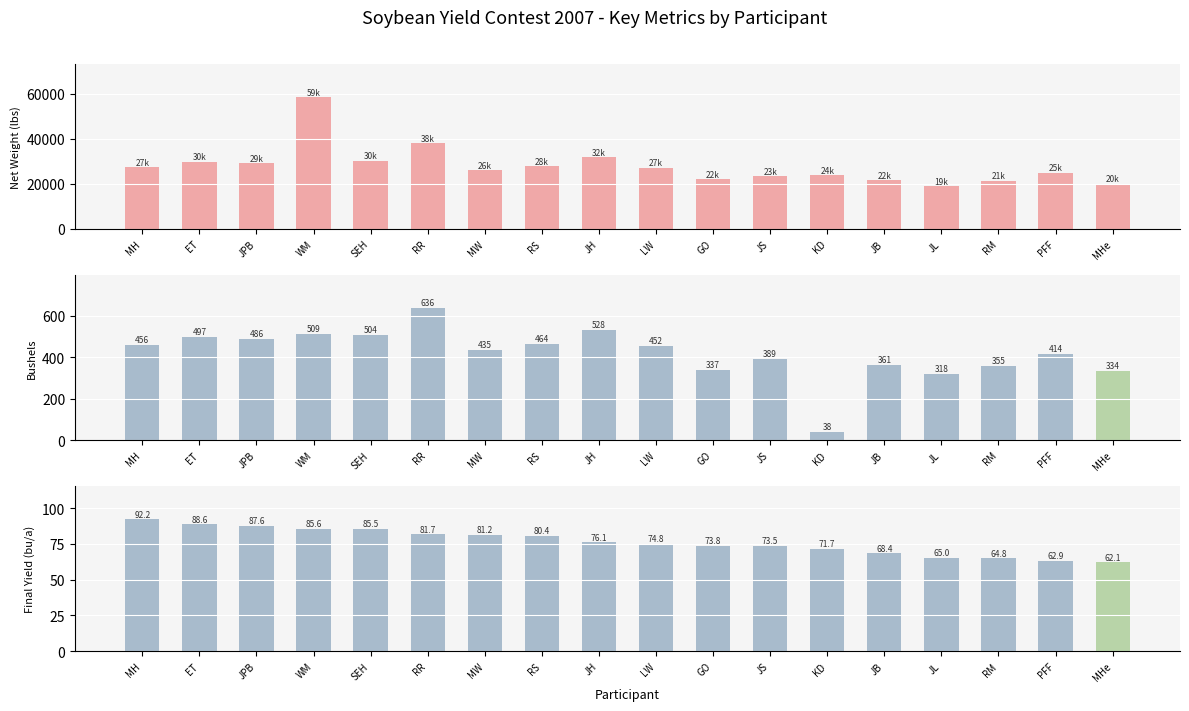

Reading left to right, extract all data points from this chart.

Net Weight: MH=27380.0	ET=29800.0	JPB=29180.0	WM=58580.0	SEH=30260.0	RR=38140.0	MW=26100.0	RS=27840.0	JH=31700.0	LW=27120.0	GO=22000.0	JS=23340.0	KD=23898.0	JB=21680.0	JL=19050.0	RM=21300.0	PFF=24840.0	MHe=20040.0
Bushels: MH=456.3	ET=496.7	JPB=486.3	WM=509.3	SEH=504.3	RR=635.7	MW=435.0	RS=464.0	JH=528.3	LW=452.0	GO=336.7	JS=389.0	KD=38.3	JB=361.3	JL=317.5	RM=355.0	PFF=414.0	MHe=334.0
Final Yield (bu/a): MH=92.2	ET=88.6	JPB=87.6	WM=85.6	SEH=85.5	RR=81.7	MW=81.2	RS=80.4	JH=76.1	LW=74.8	GO=73.8	JS=73.5	KD=71.7	JB=68.4	JL=65.0	RM=64.8	PFF=62.9	MHe=62.1